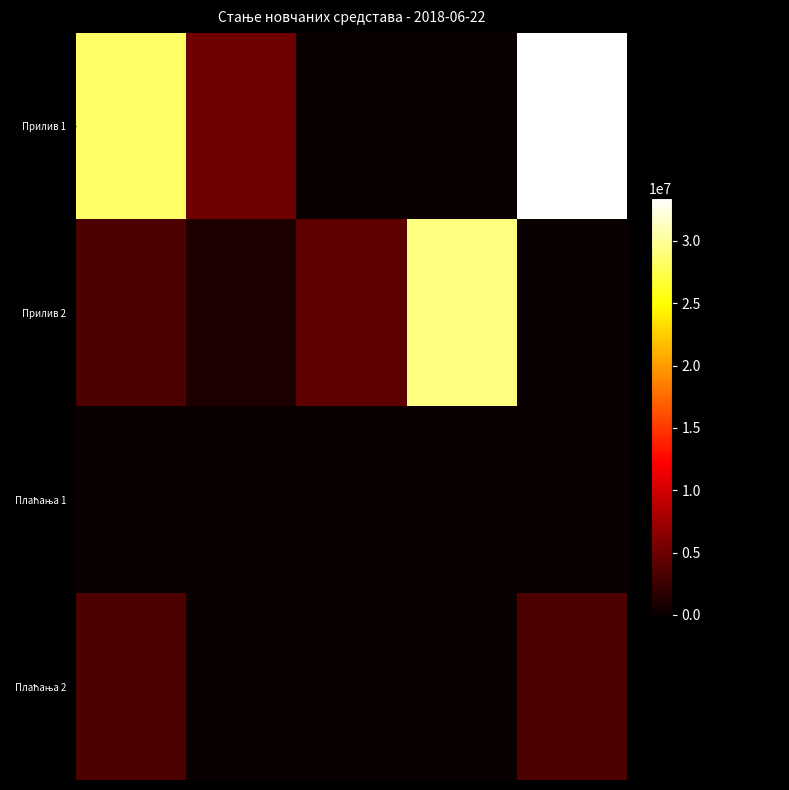

Which series has the widest spread of values?

Прилив 1